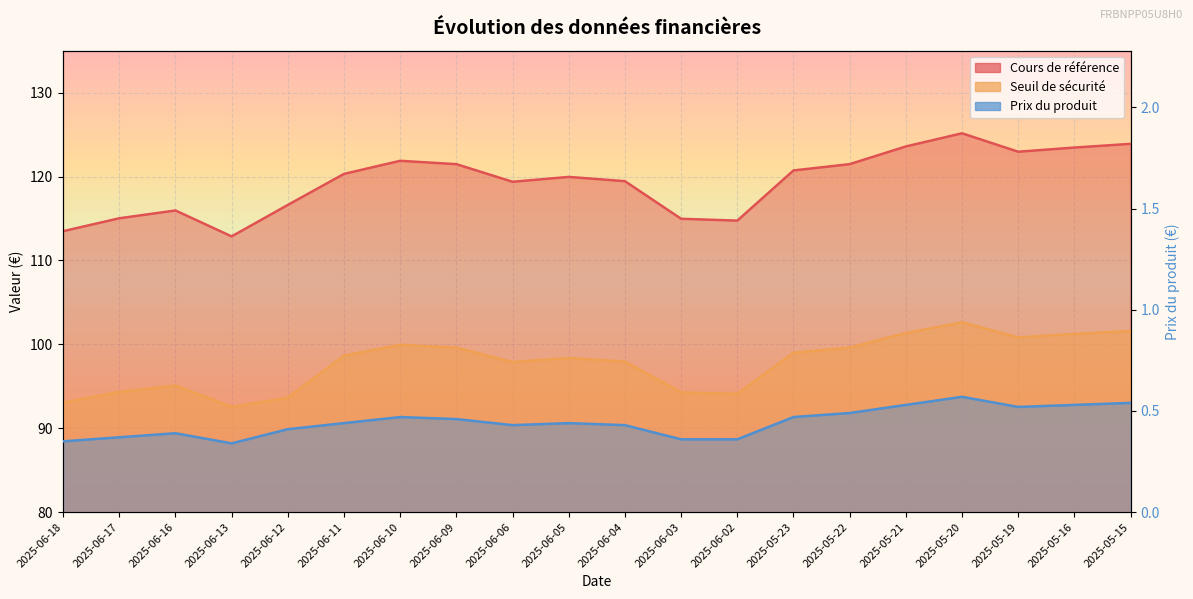

At how many categories does at least one series exceed 123?

4